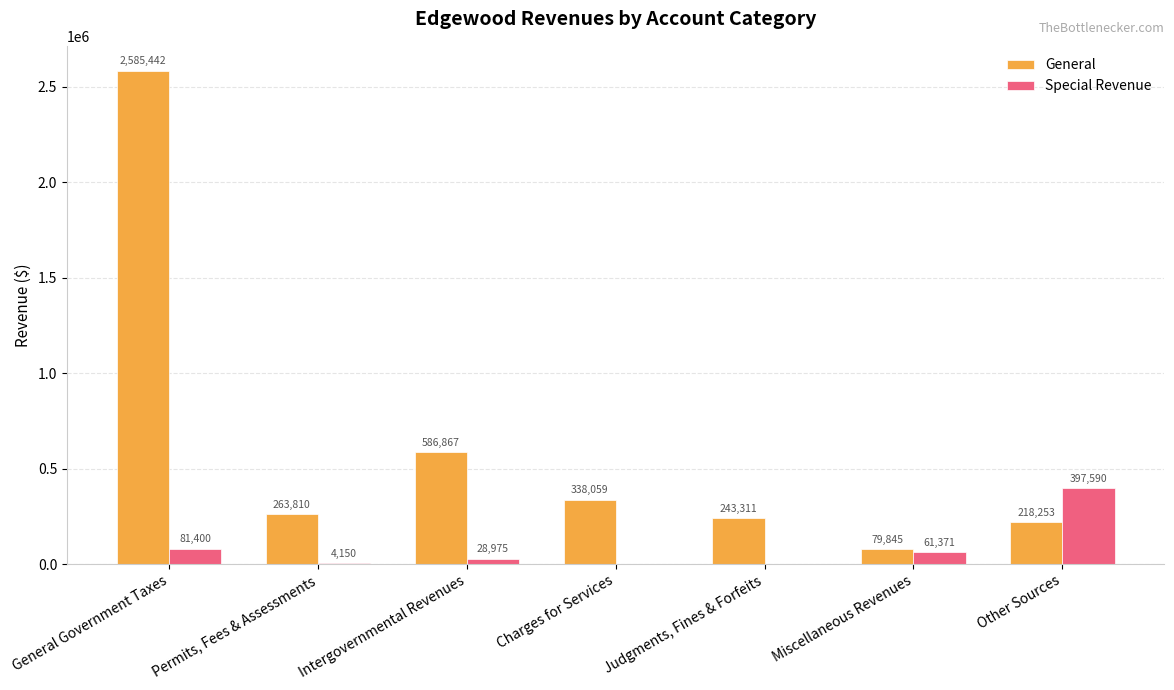

Which series has the widest spread of values?

General